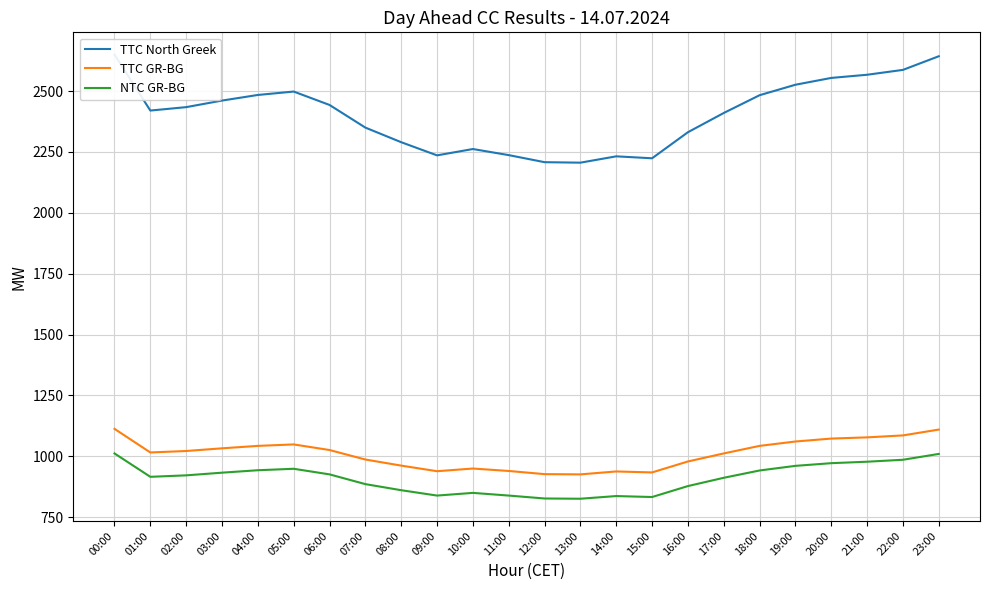

How many lines are shown in the chart?

3